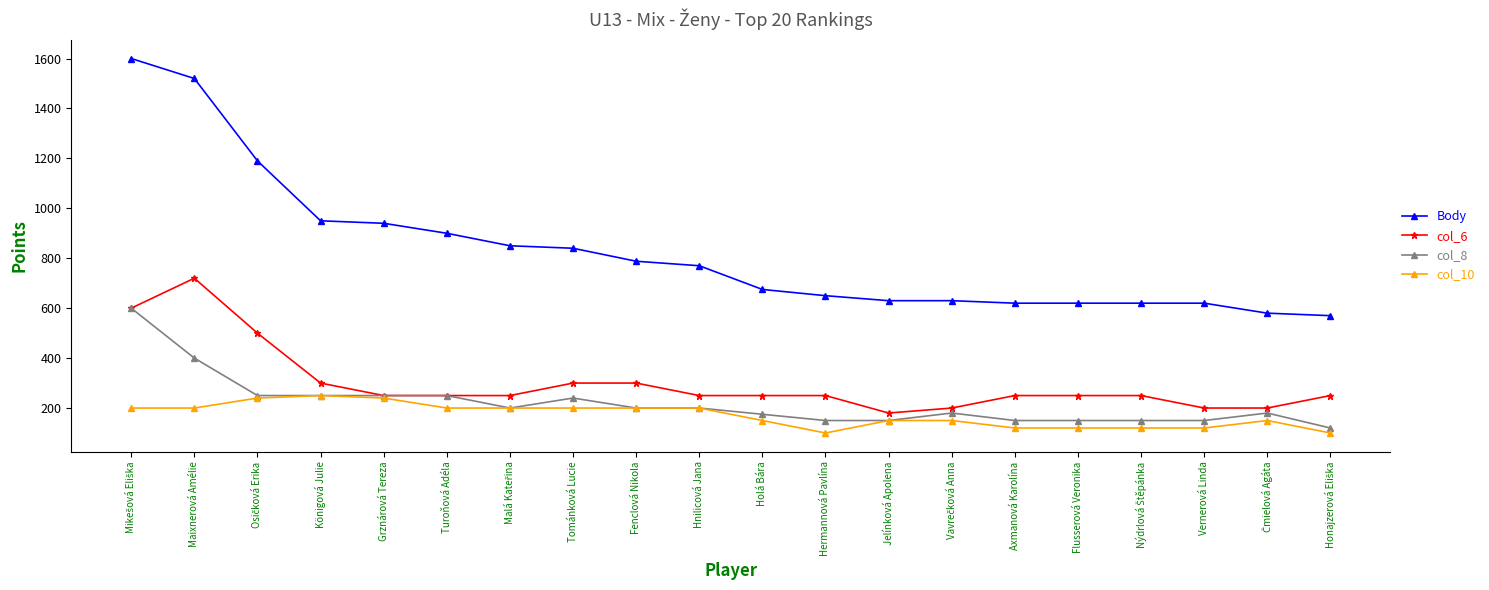

Which series has the largest total across all categories?

Body